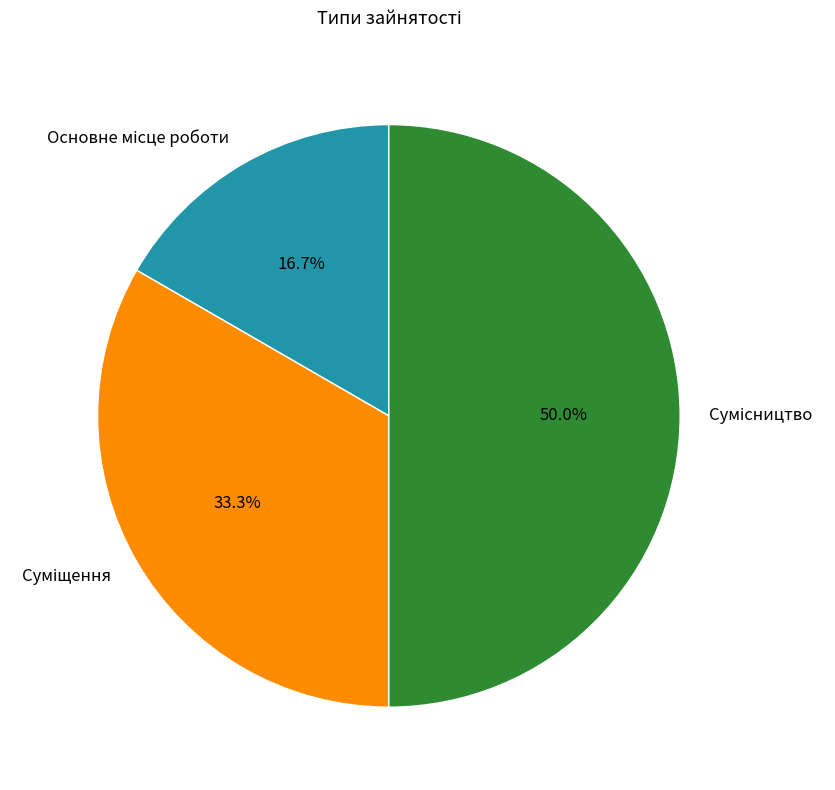

How many slices are in this pie chart?

3